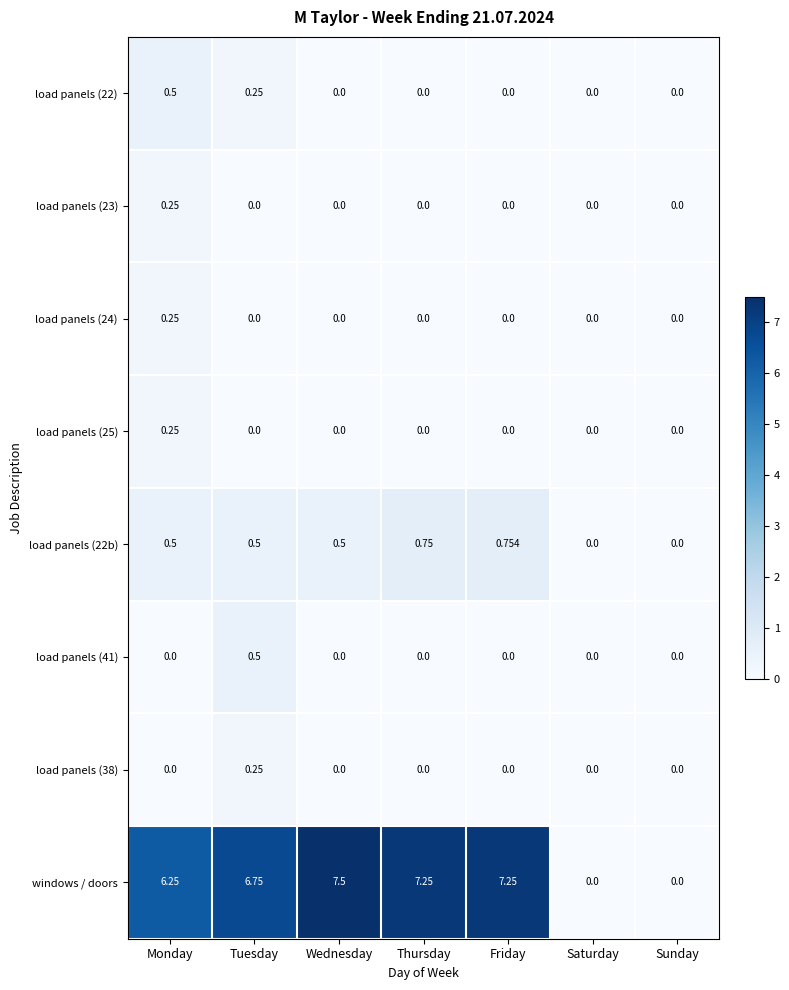

Which series has the largest total across all categories?

windows / doors